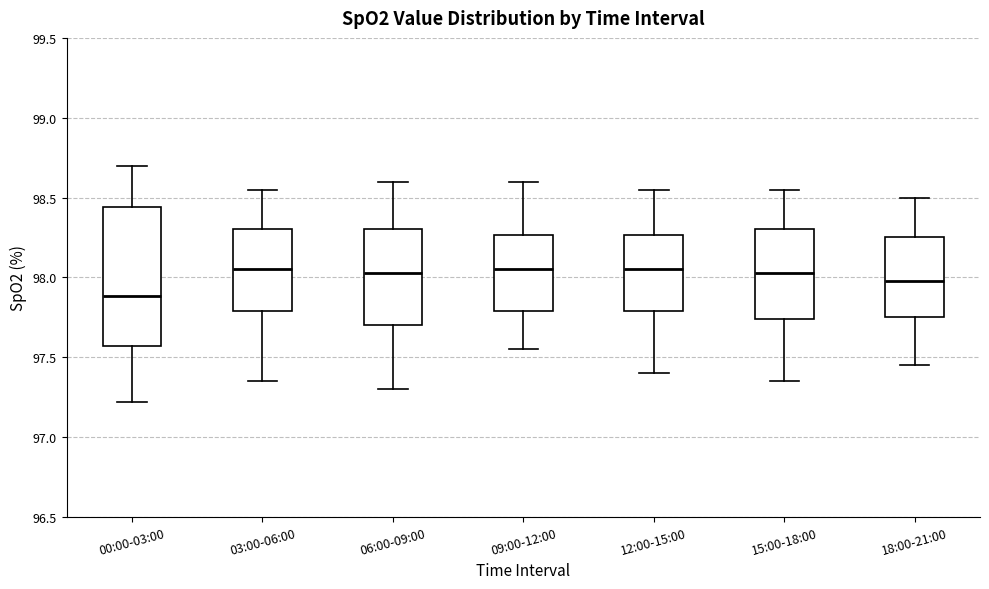

Reading left to right, transcribe this box plot: for each box, give where its median line is, the range the box spans, and where its two whiskers end, as read against the y-axis. The values are not printed on the chart, so give them approximately, as read against the axis.

00:00-03:00: median 97.90, box 97.55 to 98.45, whiskers 97.20 to 98.70
03:00-06:00: median 98.05, box 97.80 to 98.30, whiskers 97.35 to 98.55
06:00-09:00: median 98.05, box 97.70 to 98.30, whiskers 97.30 to 98.60
09:00-12:00: median 98.05, box 97.80 to 98.25, whiskers 97.55 to 98.60
12:00-15:00: median 98.05, box 97.80 to 98.25, whiskers 97.40 to 98.55
15:00-18:00: median 98.05, box 97.75 to 98.30, whiskers 97.35 to 98.55
18:00-21:00: median 98.00, box 97.75 to 98.25, whiskers 97.45 to 98.50